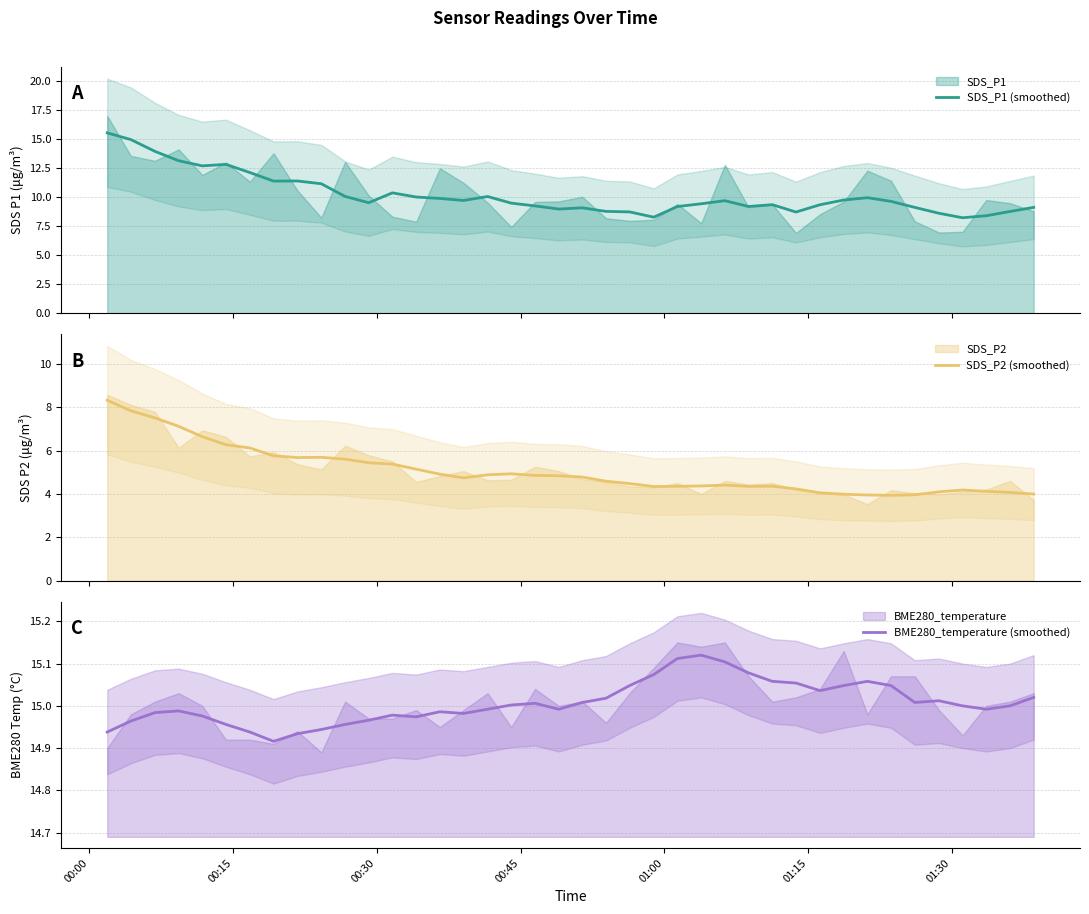

Reading left to right, what are all the values shown in this chart?

SDS_P1 (smoothed): 15.6	15.0	14.0	13.2	12.7	12.8	12.1	11.4	11.4	11.2	10.1	9.5	10.4	10.0	9.9	9.7	10.1	9.5	9.3	9.0	9.1	8.8	8.7	8.3	9.2	9.4	9.7	9.2	9.4	8.7	9.4	9.8	10.0	9.7	9.1	8.6	8.2	8.4	8.8	9.1
SDS_P2 (smoothed): 8.3	7.8	7.5	7.1	6.6	6.3	6.1	5.8	5.7	5.7	5.6	5.4	5.4	5.1	4.9	4.7	4.9	4.9	4.9	4.8	4.8	4.6	4.5	4.3	4.3	4.4	4.4	4.3	4.4	4.2	4.1	4.0	4.0	3.9	4.0	4.1	4.2	4.1	4.1	4.0
BME280_temperature (smoothed): 14.9	15.0	15.0	15.0	15.0	15.0	14.9	14.9	14.9	14.9	15.0	15.0	15.0	15.0	15.0	15.0	15.0	15.0	15.0	15.0	15.0	15.0	15.0	15.1	15.1	15.1	15.1	15.1	15.1	15.1	15.0	15.0	15.1	15.0	15.0	15.0	15.0	15.0	15.0	15.0